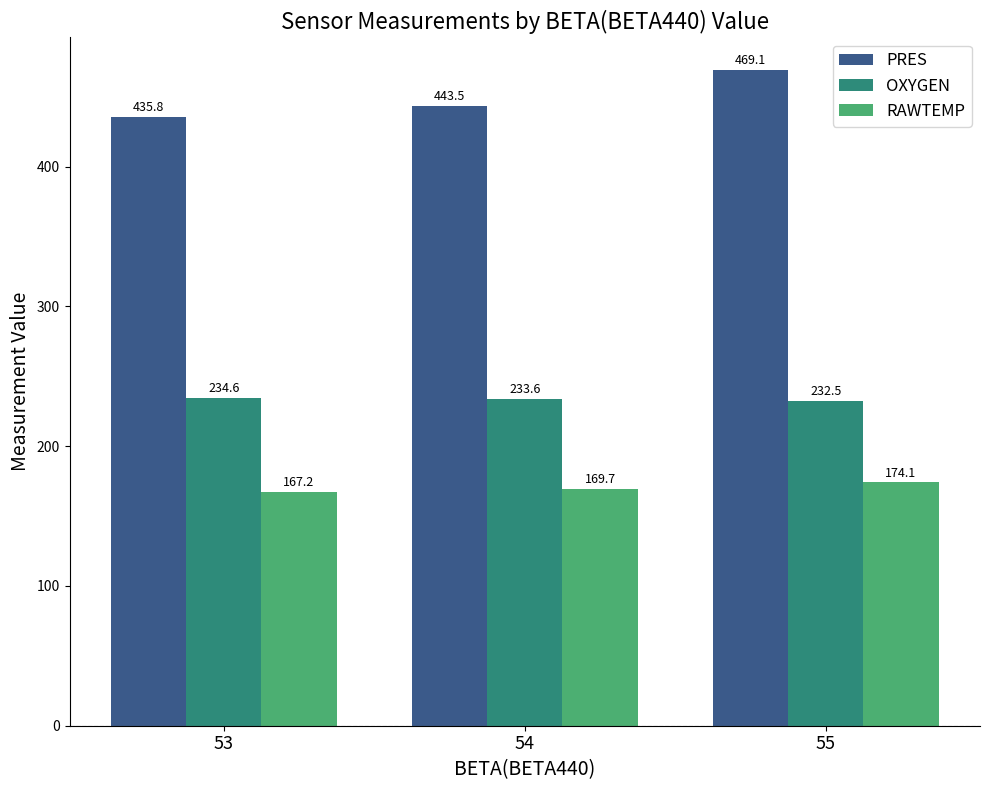

What is the difference between the OXYGEN values at 53 and 54?

0.9